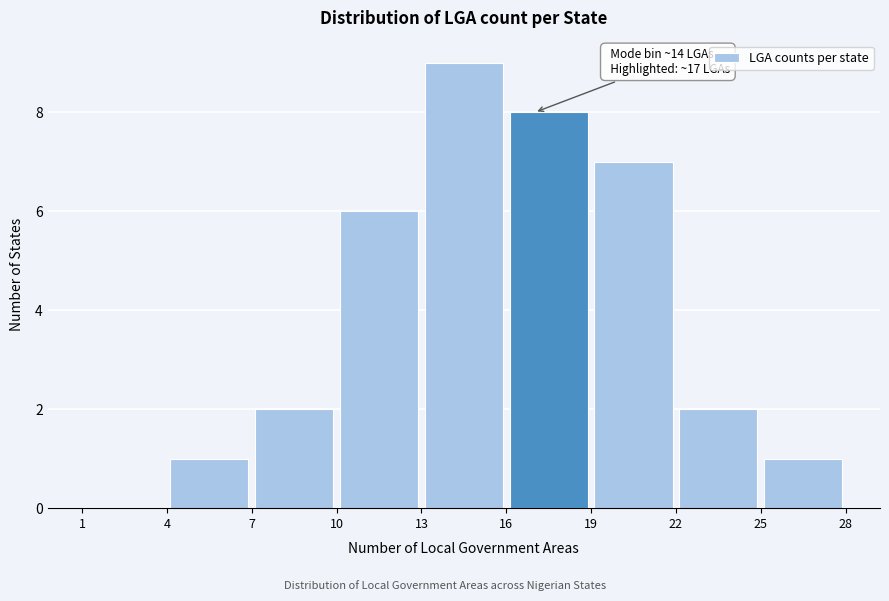

Which range on the x-axis has the tallest bar?

13 to 16